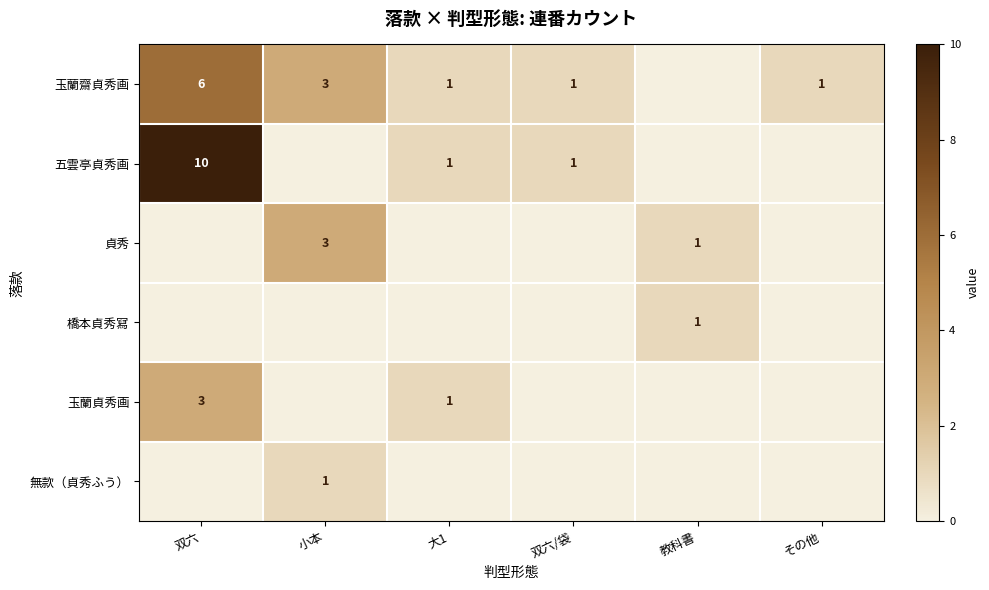

What is the difference between the 五雲亭貞秀画 values at 大1 and 双六?

9